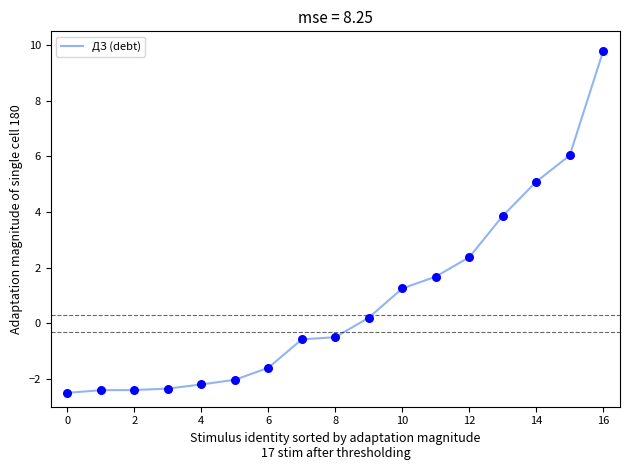

What is the difference between the maximum and minimum values?

12.3